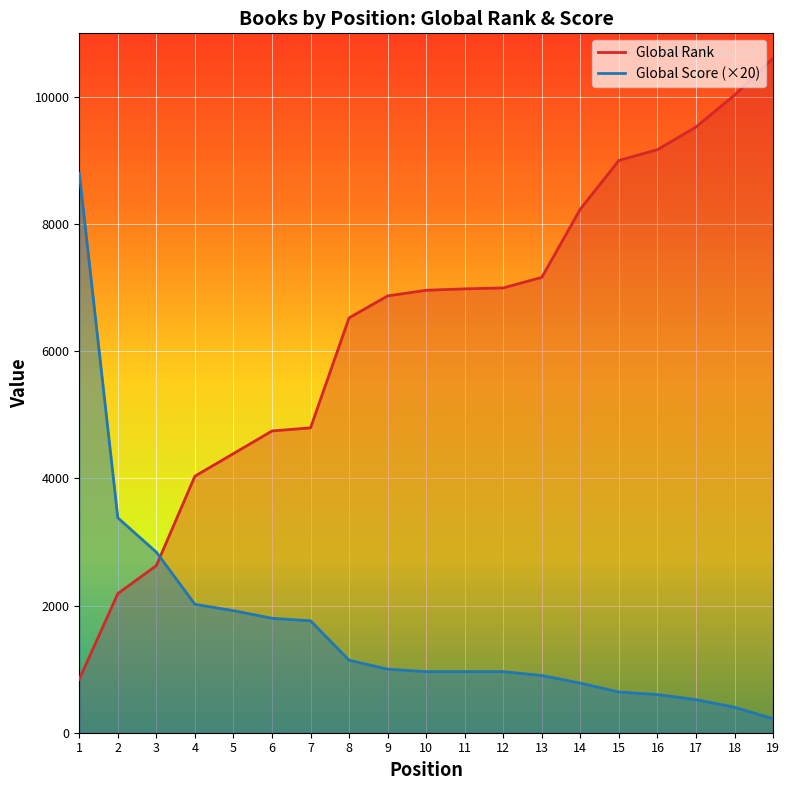

At 8, list the series in order from smallest to largest.

Global Score, Global Rank